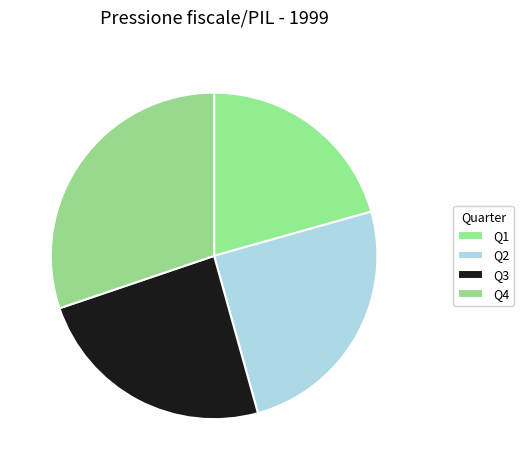

To the nearest percent, what portion does Q3 represent?

24%